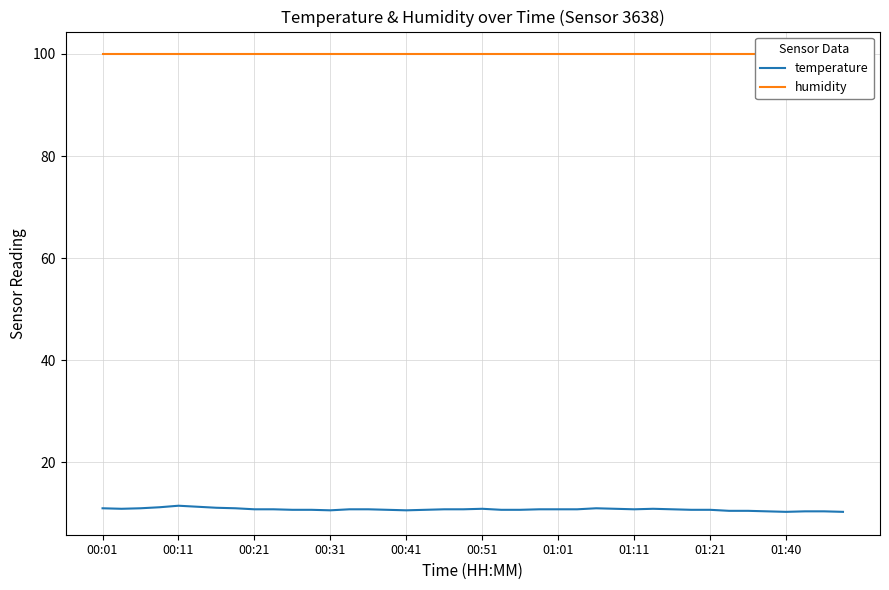

Is it true that temperature equals 5.0 at 00:31?

False